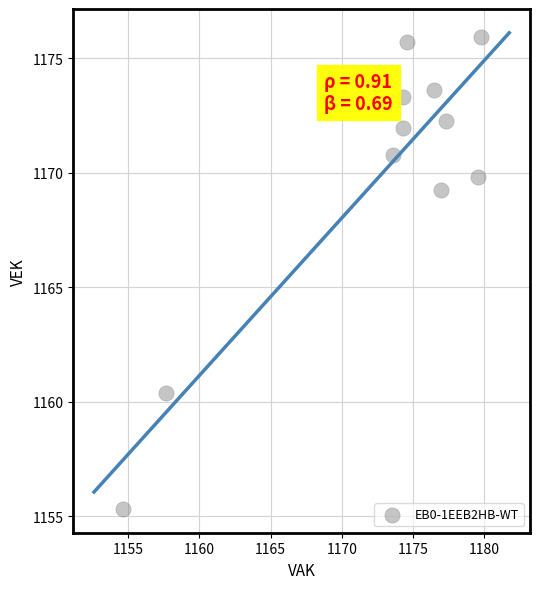

What Y value in the scatter plot is closest to 1165?

1169.3